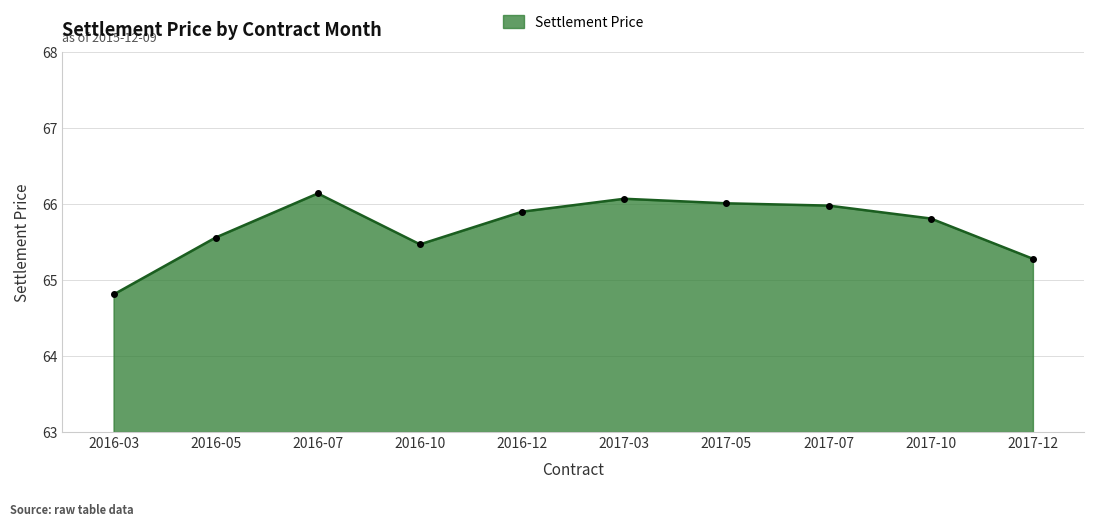

Between 2016-03 and 2016-05, which is larger?

2016-05